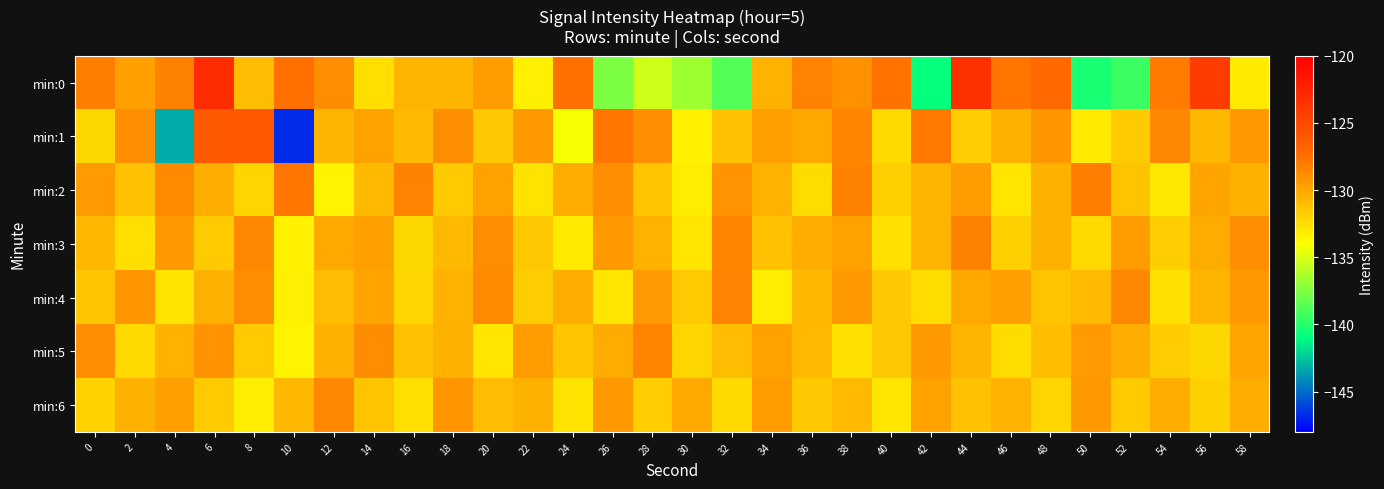

At which category is the sum across all series the highest?

6